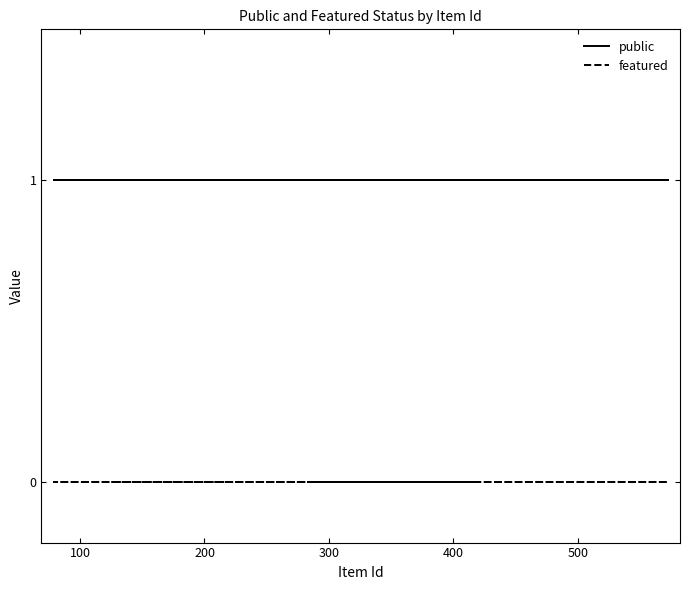

Which series has the largest range (max minus min)?

public